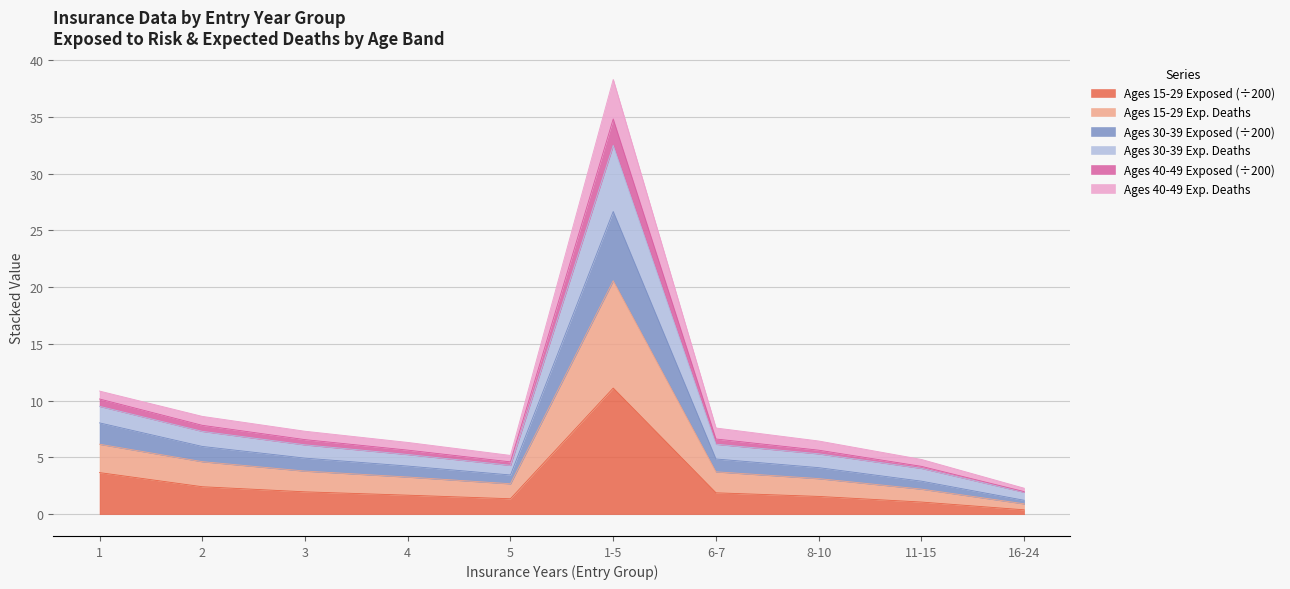

True or false: Ages 30-39 Expected Deaths has a value of 6.1 at 3.

True